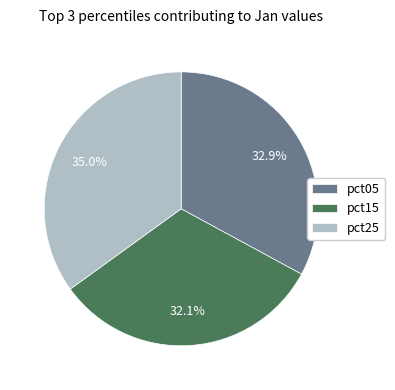

Does any single category account for the majority?

No